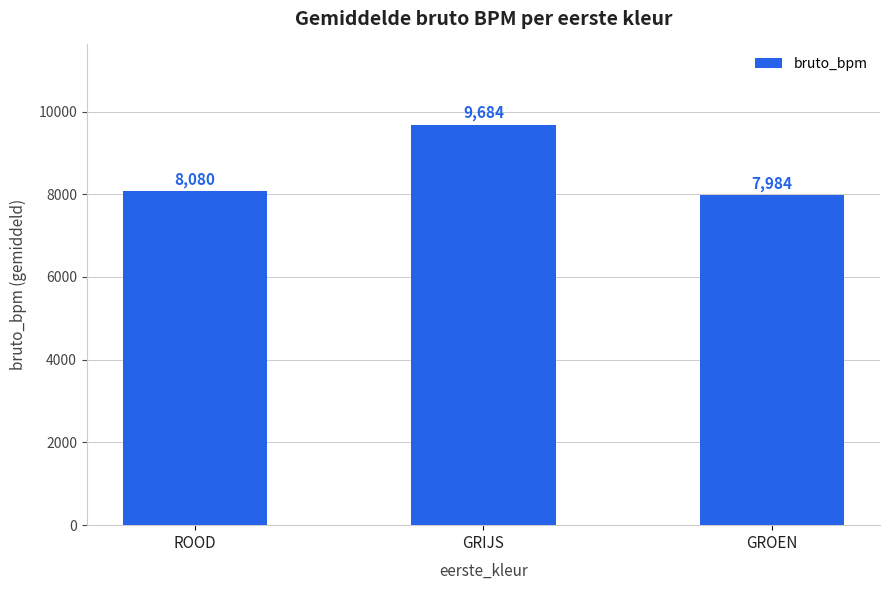

Read the value at GRIJS.

9684.3